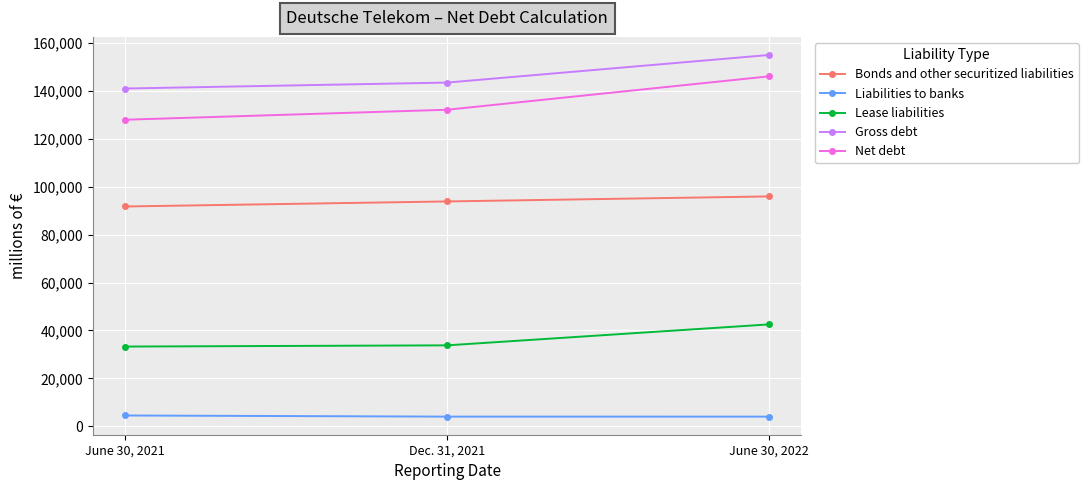

What is the highest value of the Gross debt series?

155015